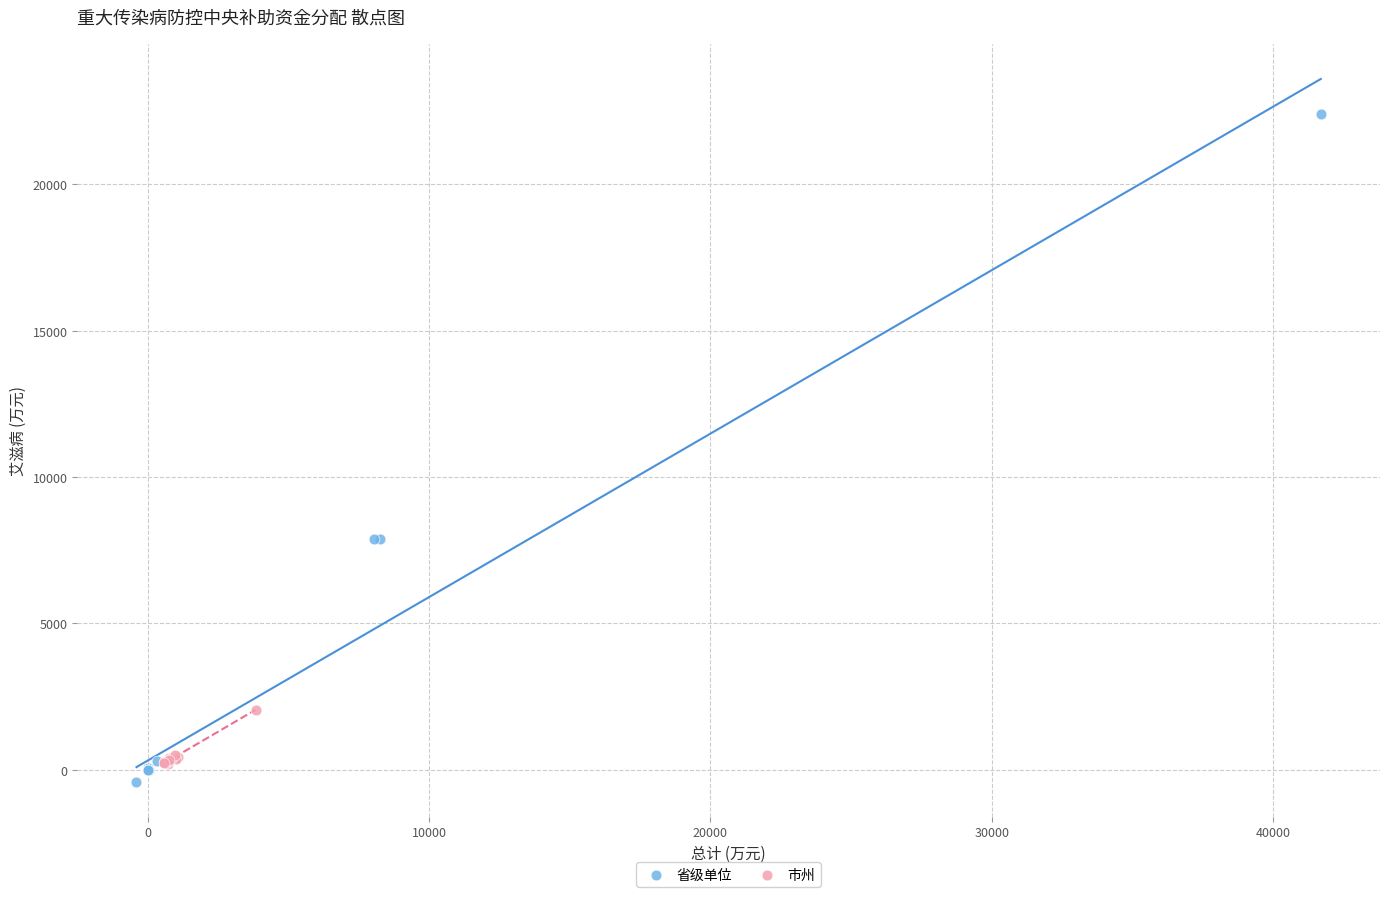

What are all the series names shown in the legend?

省级单位, 市州